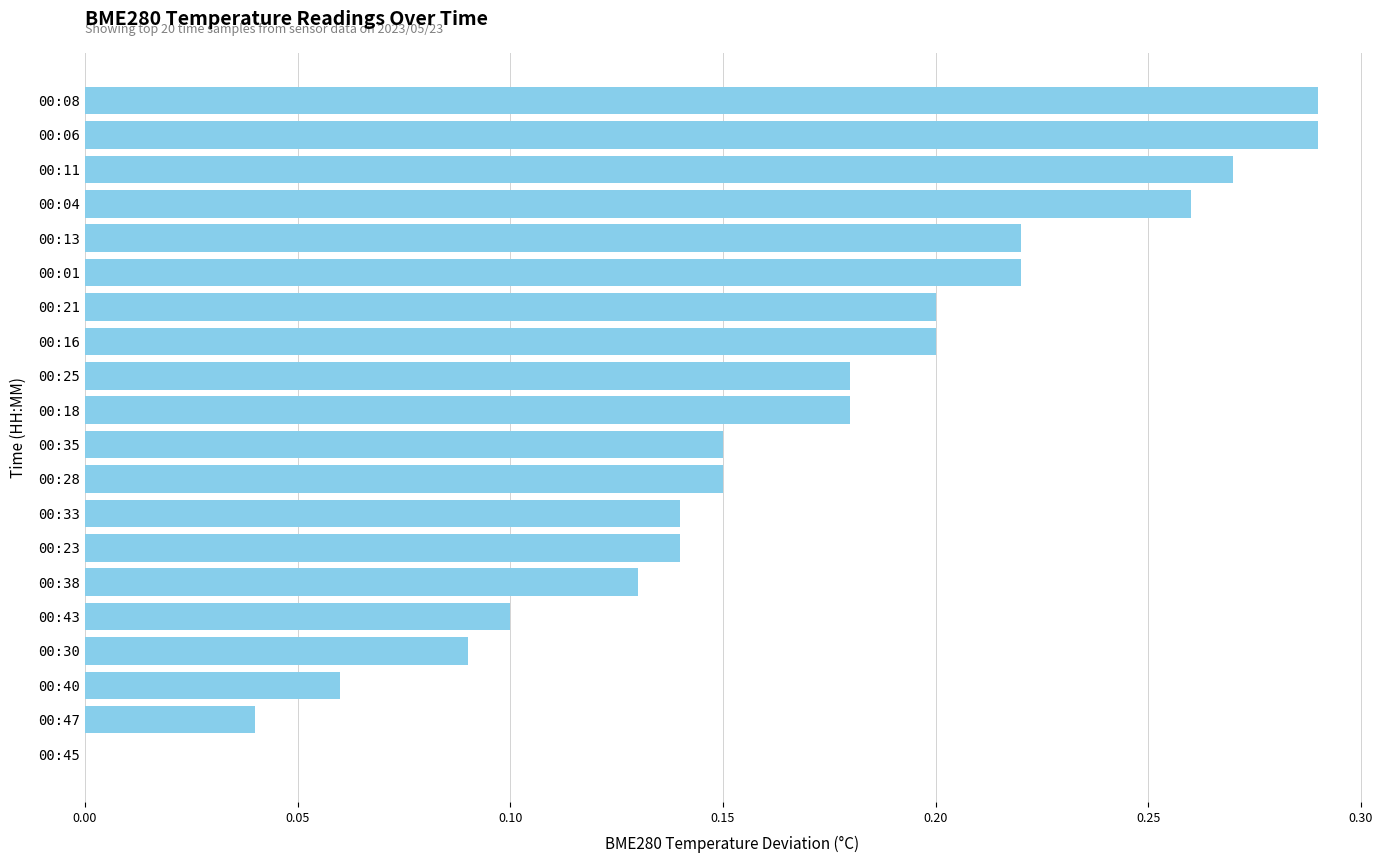

Which has a higher value, 00:33 or 00:28?

00:28